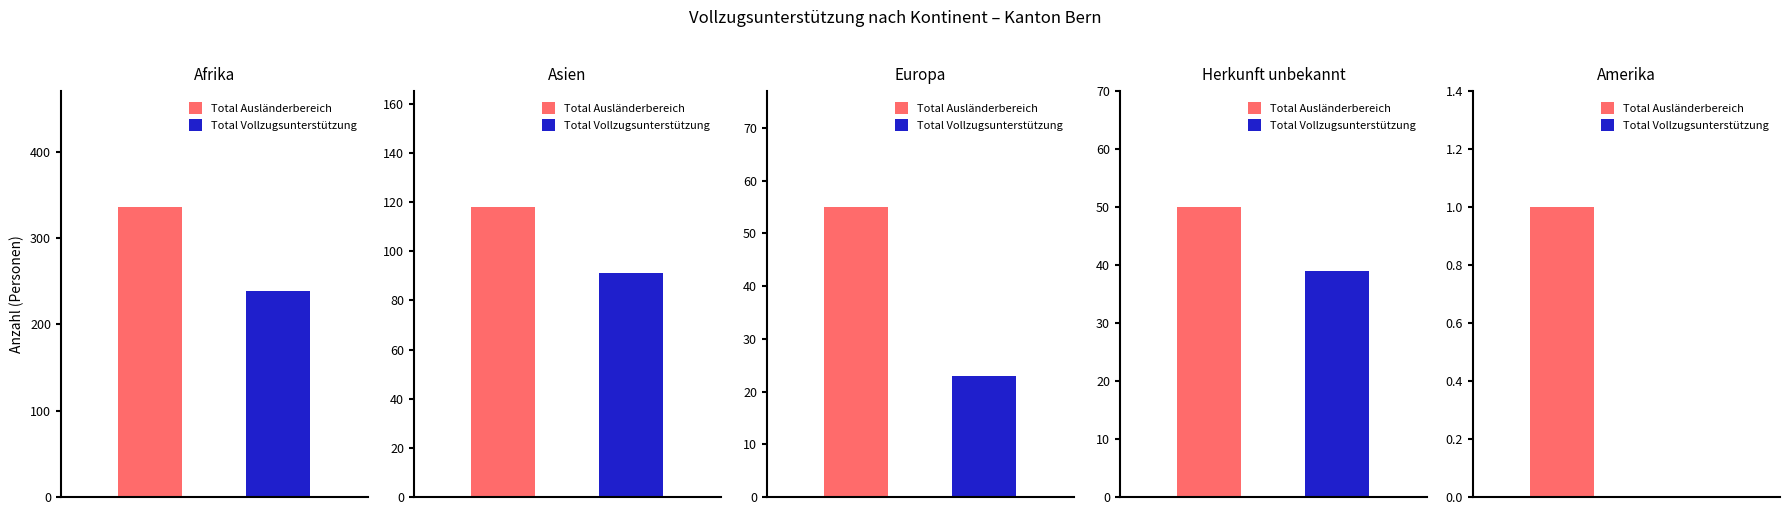

Rank the series by their maximum value, from lowest to highest.

Total Vollzugsunterstützung, Total Ausländerbereich